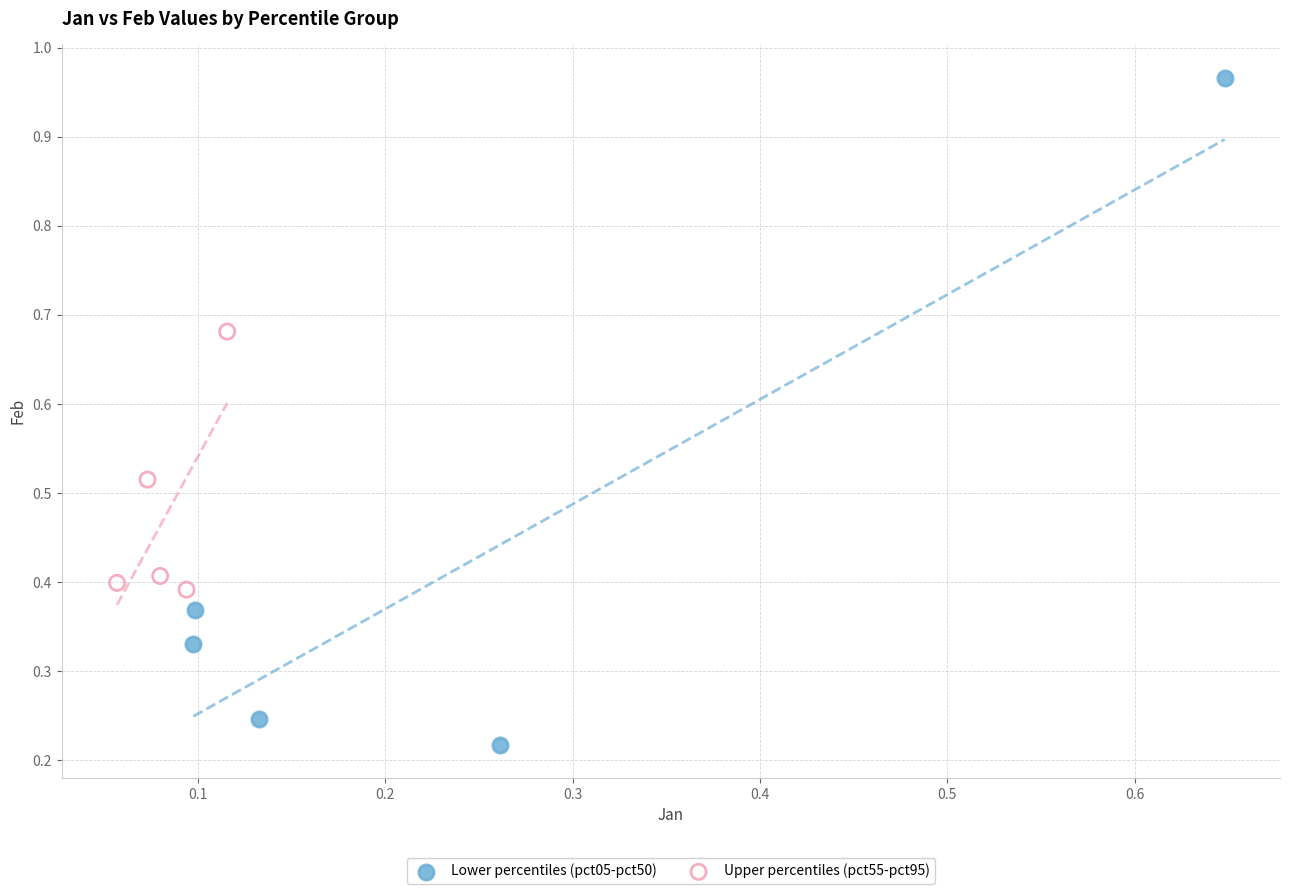

Which series reaches the minimum Y coordinate?

Lower percentiles (pct05-pct50)